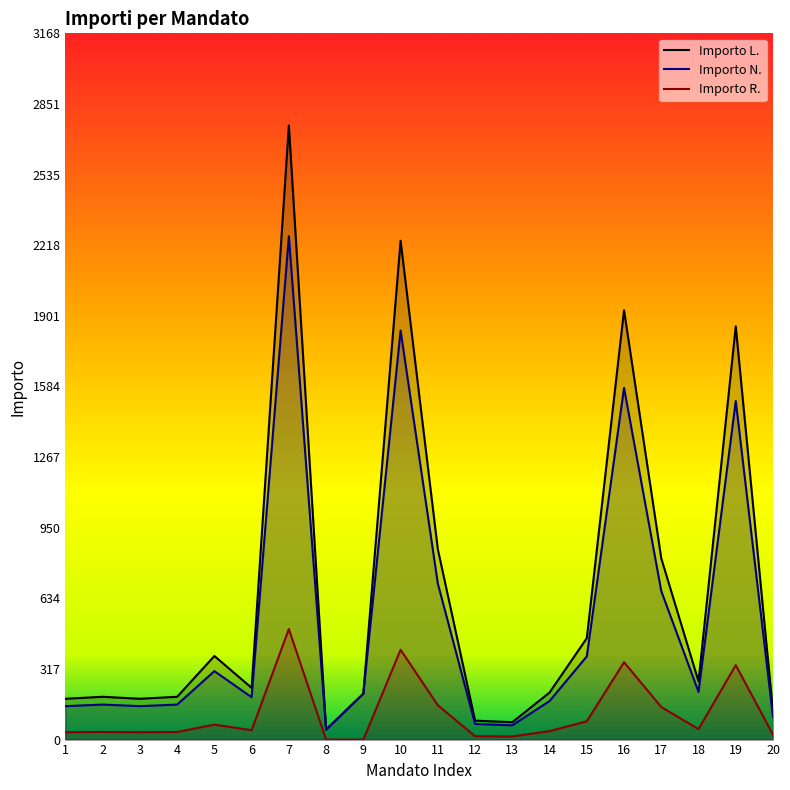

Reading left to right, transcribe all the data shown in this chart.

Importo L.: 183	192	183	192	375	232	2755	45	206	2238	854	85	78	211	455	1926	813	261	1854	125
Importo N.: 150	157	150	157	307	190	2258	45	206	1835	700	70	64	173	373	1578	666	214	1519	102
Importo R.: 33	34	33	34	67	42	496	0	0	403	154	15	14	38	82	347	146	47	334	22